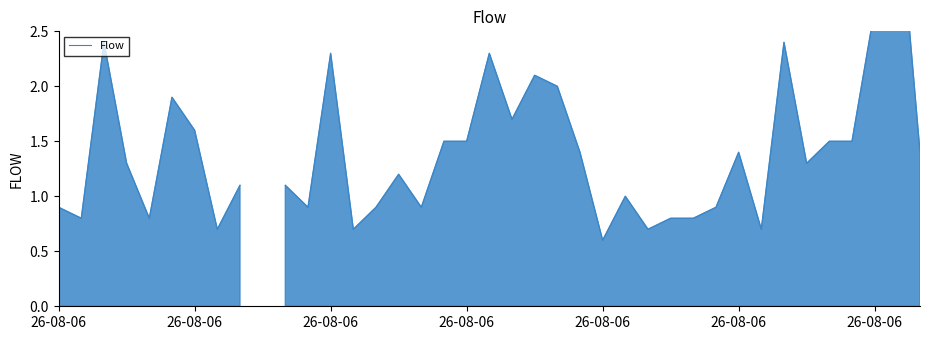

At which category does the chart reach its minimum across all series?

26-08-06